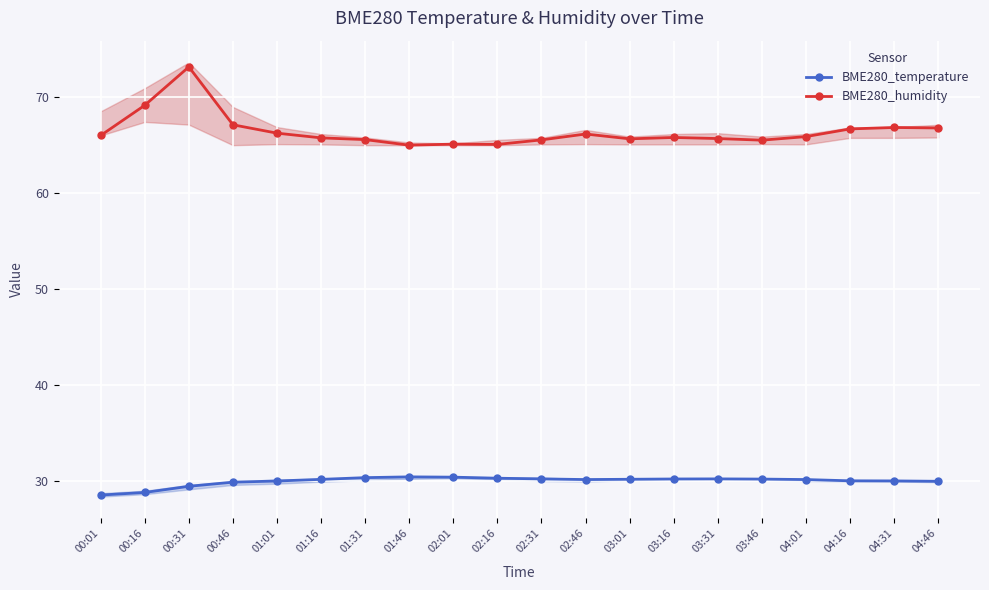

What is the label of the 2nd point from the right?

04:31